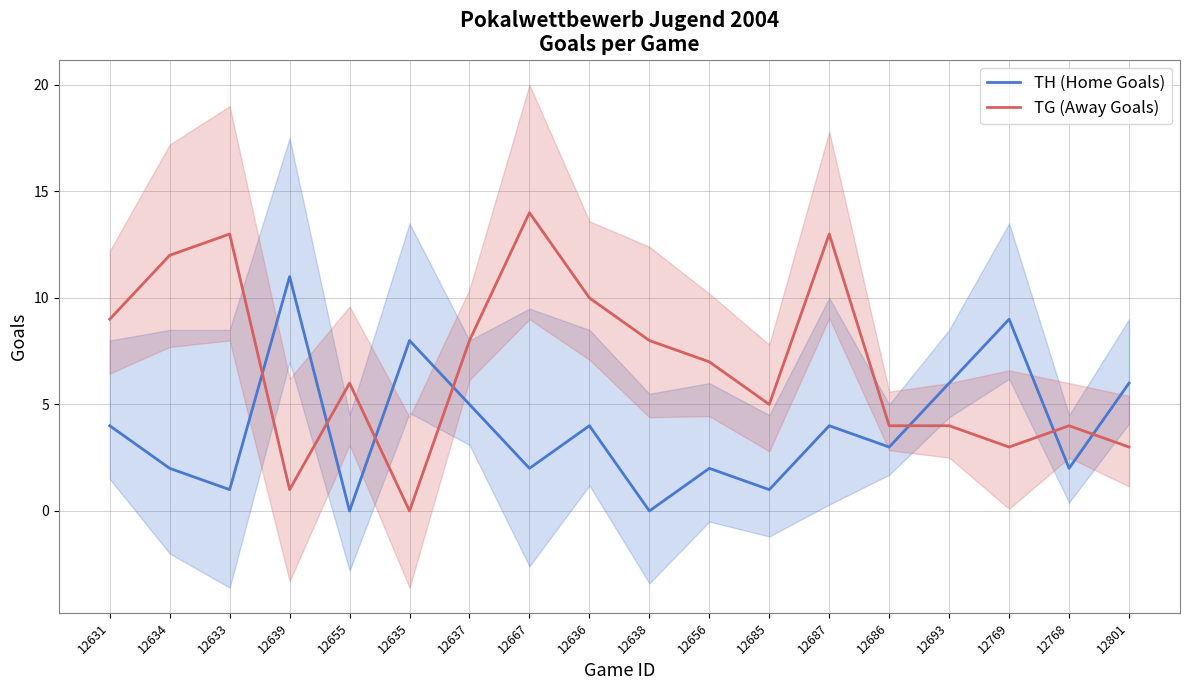

At which category is the sum across all series the highest?

12687